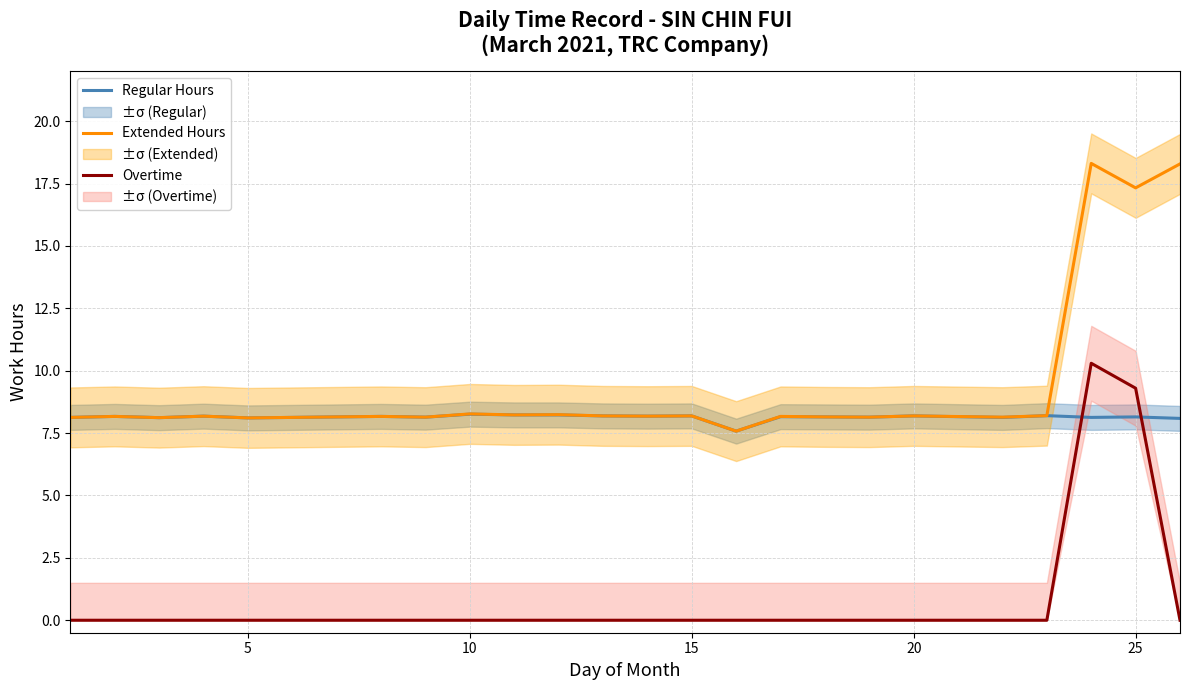

Which series has the largest range (max minus min)?

Extended Hours